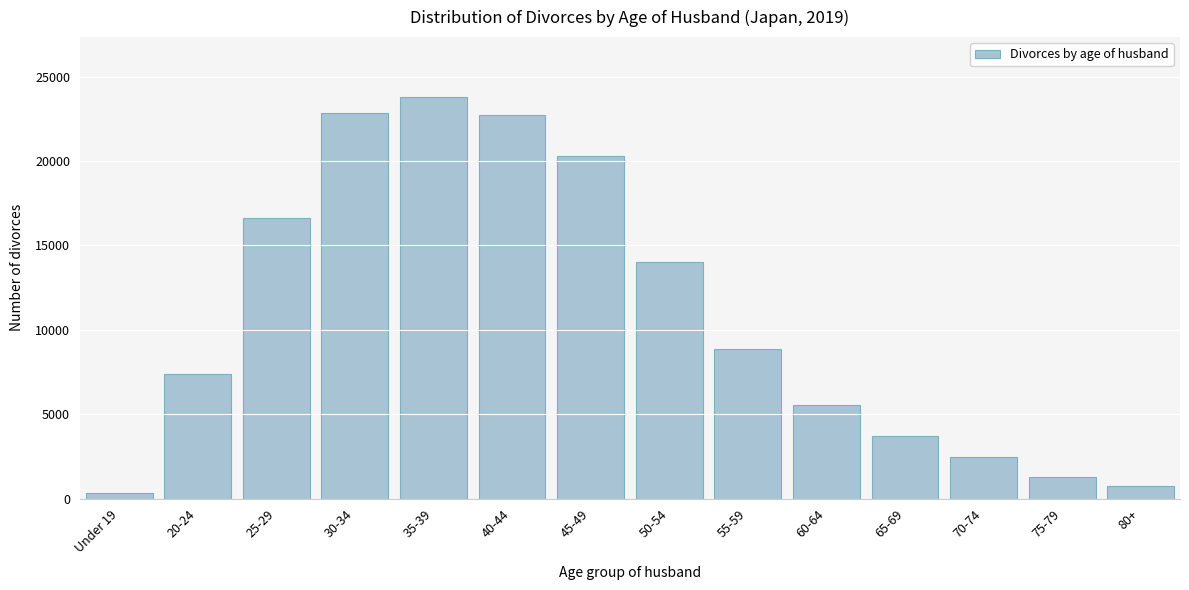

What is the average value?

10761